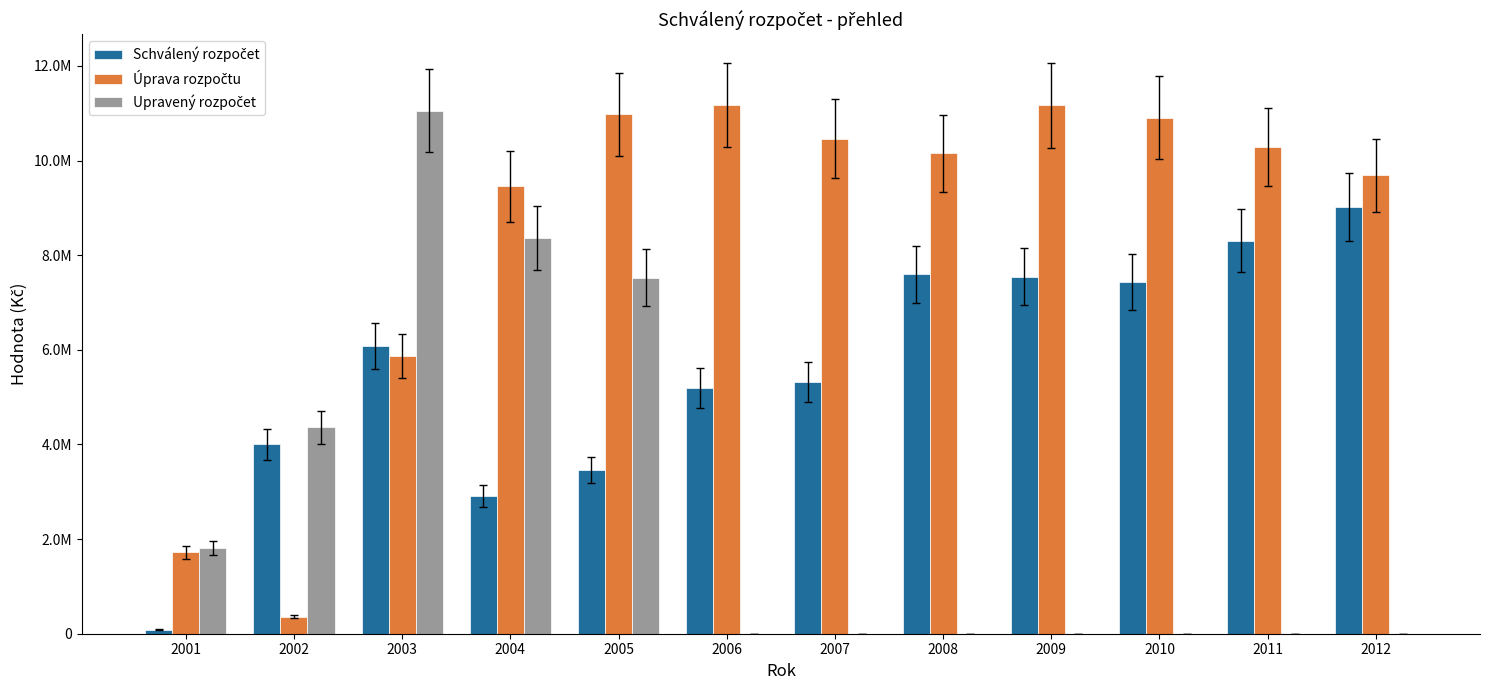

Rank the series at 2010 from highest to lowest value.

Úprava rozpočtu, Schválený rozpočet, Upravený rozpočet